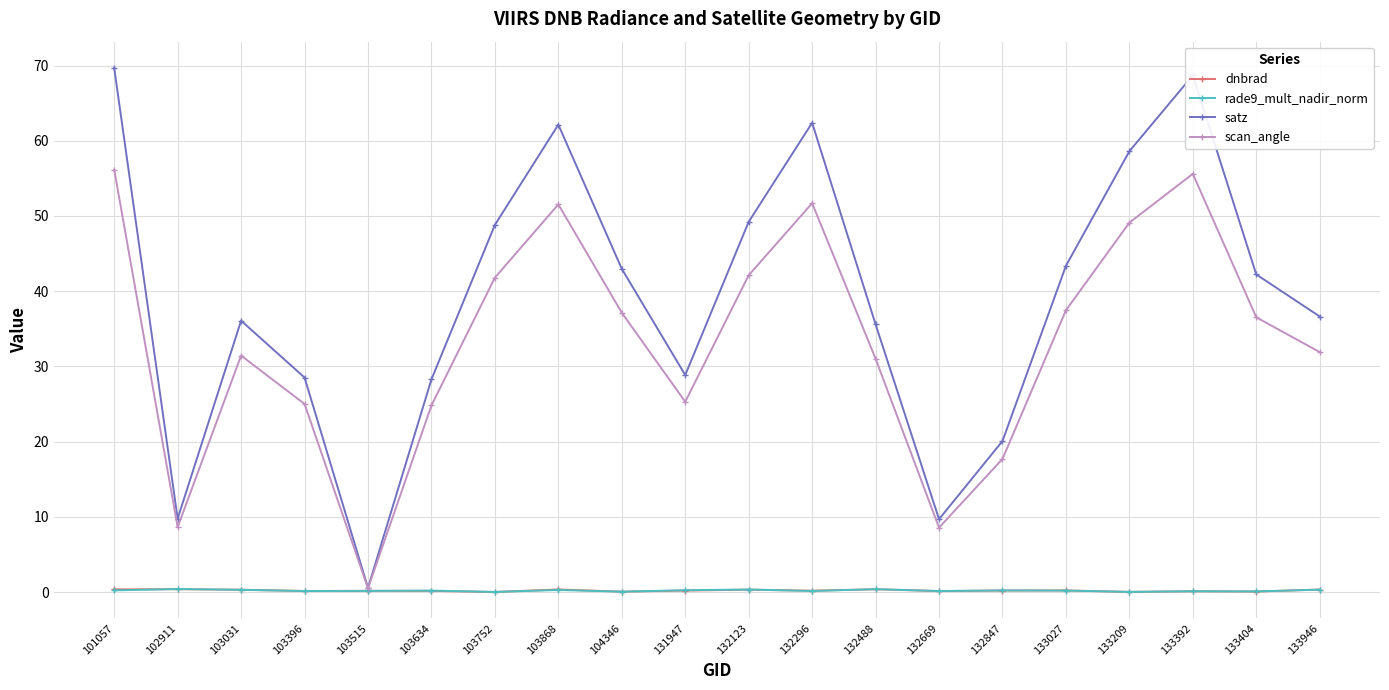

Which series has the largest range (max minus min)?

satz